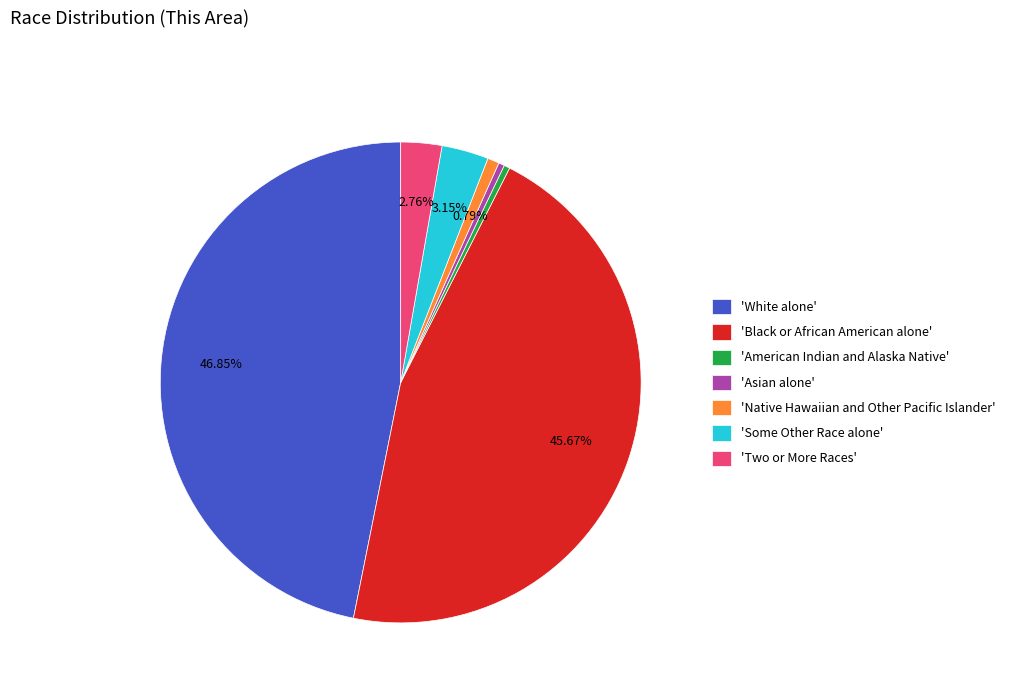

Is the sum of 'American Indian and Alaska Native' and 'Some Other Race alone' greater than half?

No